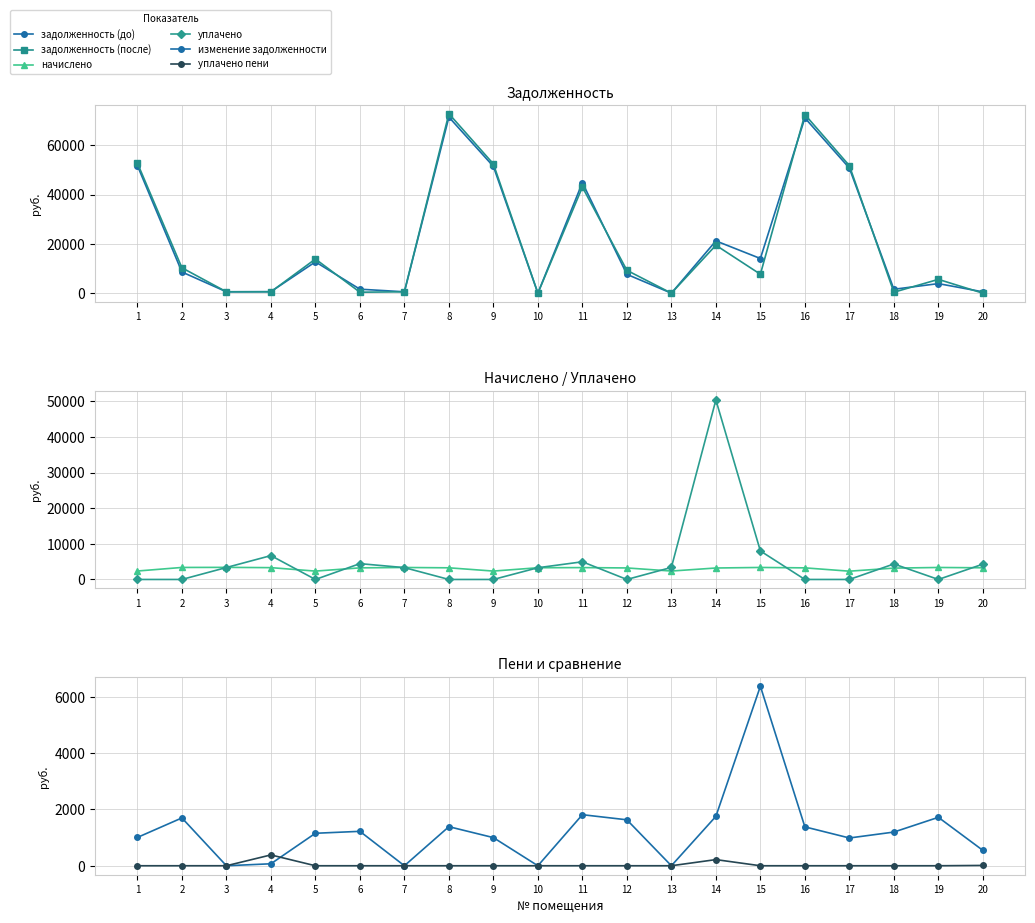

Which series has the largest total across all categories?

задолженность (до)